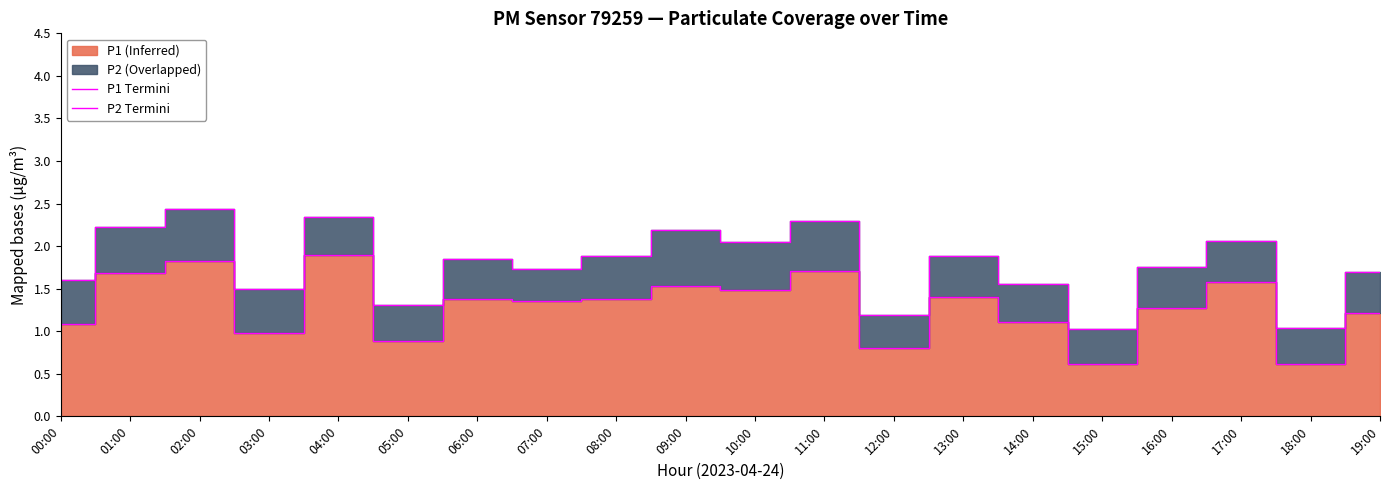

What is the minimum value for P1 edge?

0.6